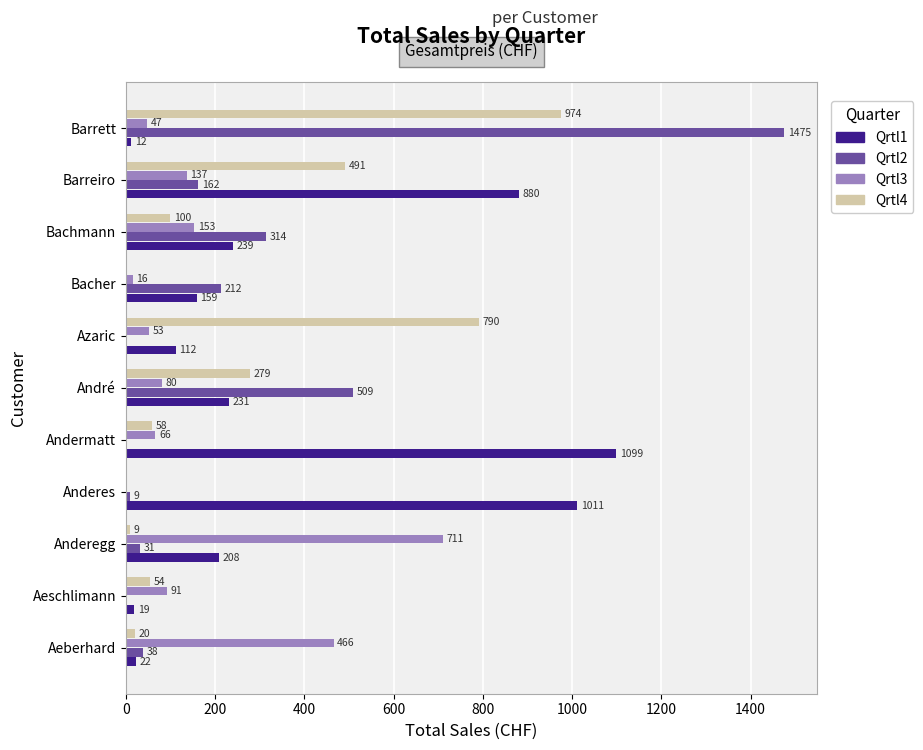

At which label is Qrtl4 closest to 487?

Barreiro